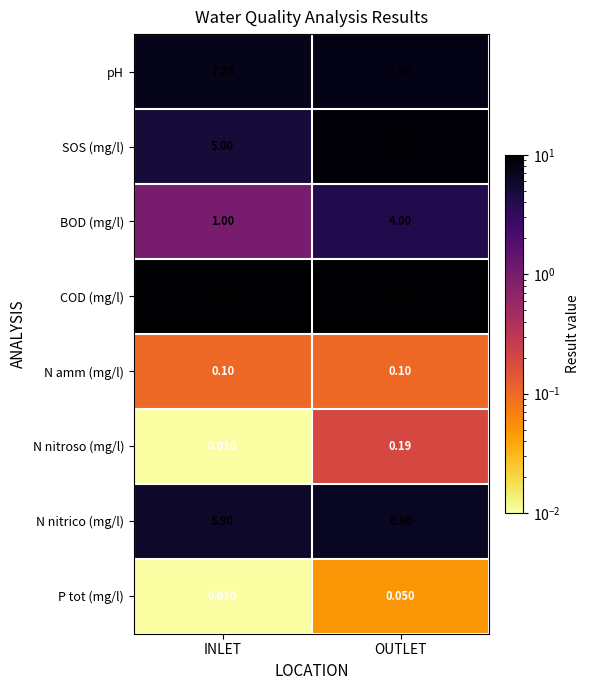

Which category has the lowest value in the P tot (mg/l) series?

INLET